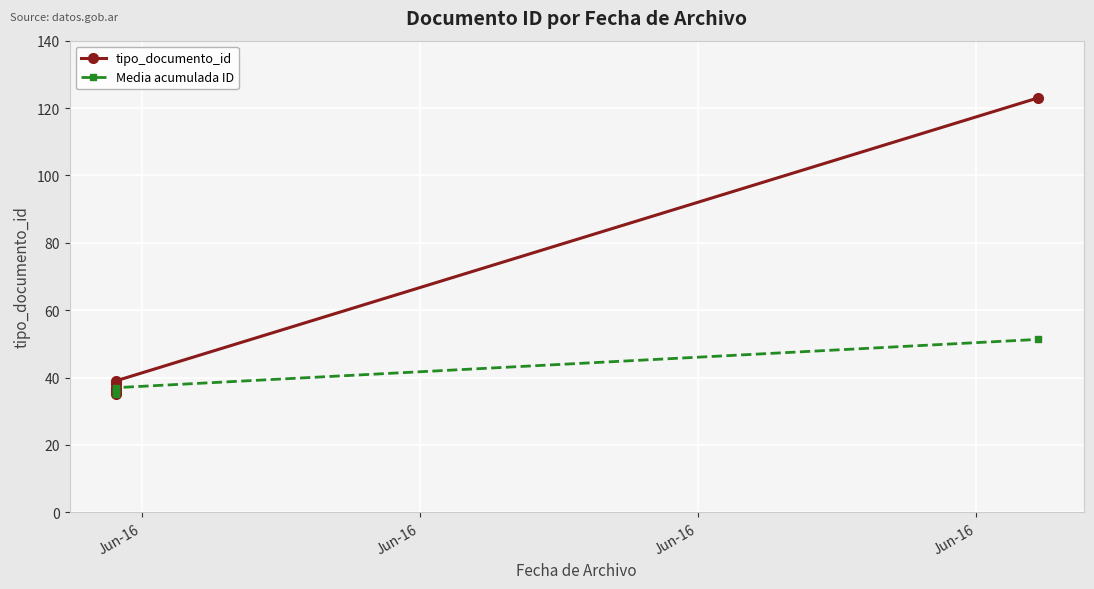

Rank the series by their average value, from highest to lowest.

tipo_documento_id, Media acumulada ID